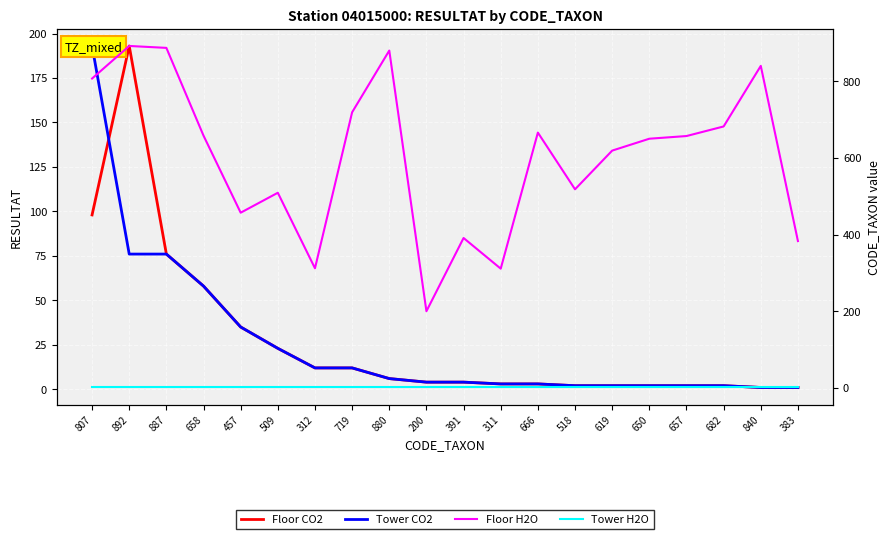

Between 657 and 457, which is larger?

457